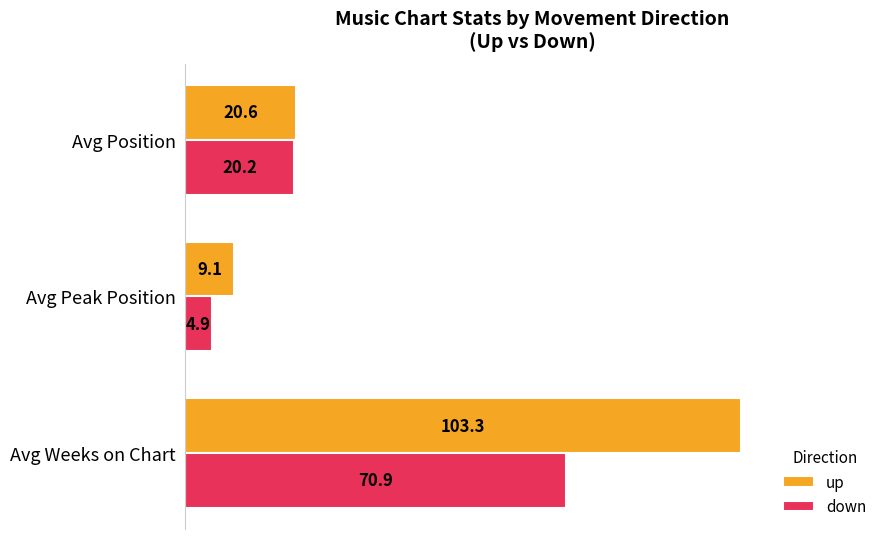

What is the sum of the down values at Avg Peak Position and Avg Position?

25.1